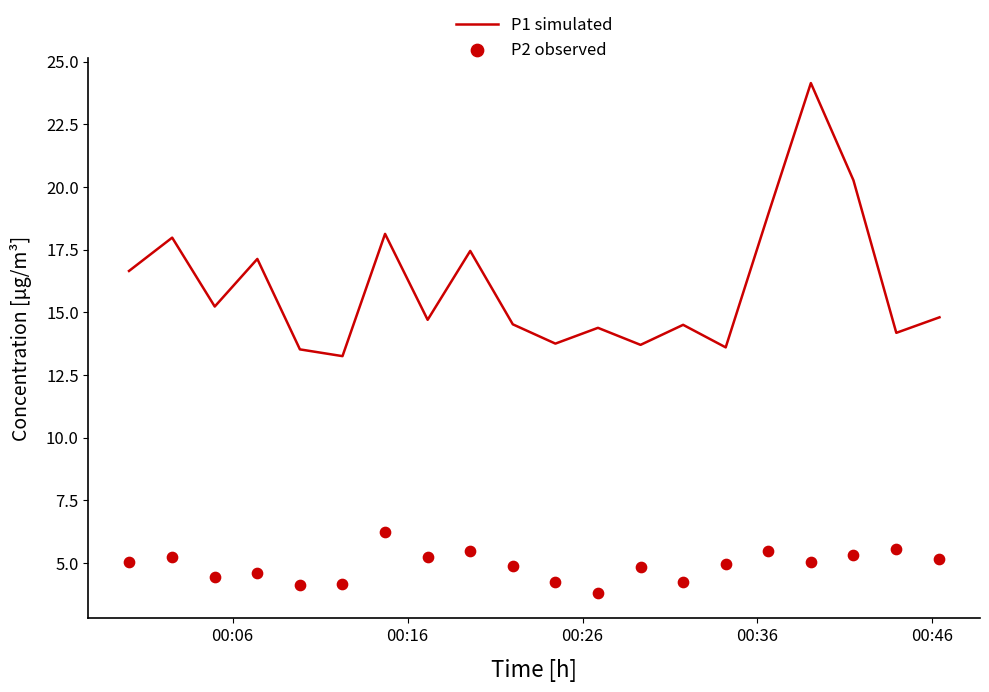

Which series has the widest spread of Y values?

P1 simulated